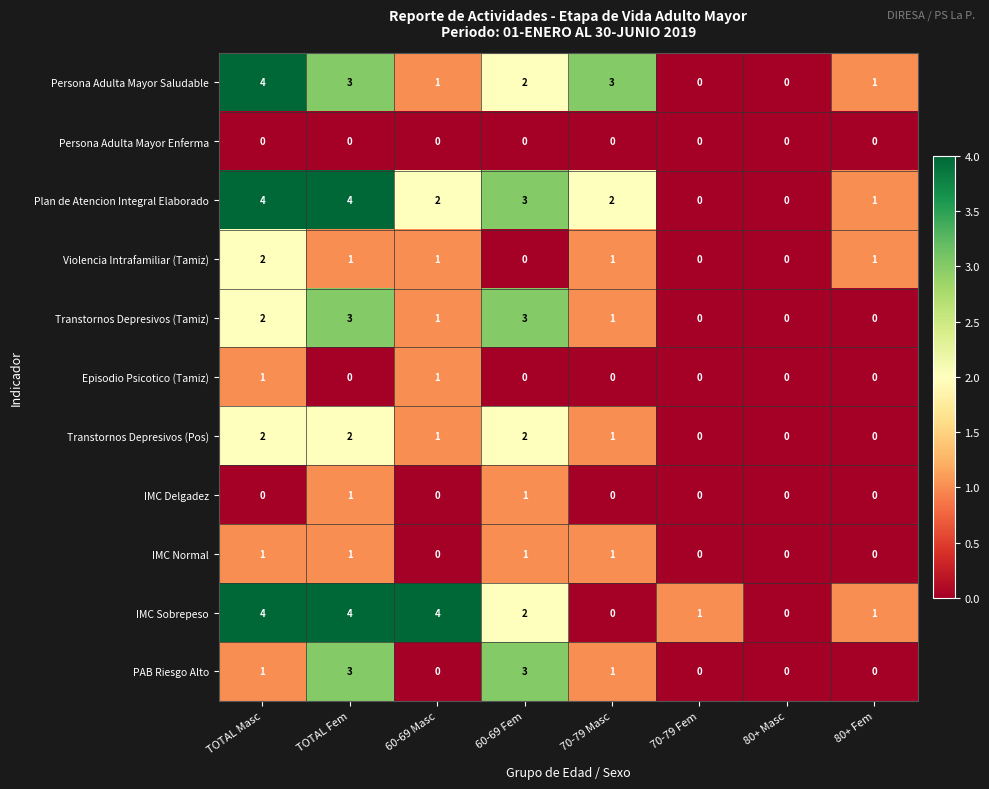

Is the value of Persona Adulta Mayor Saludable at TOTAL Masc greater than the value of PAB Riesgo Alto at 60-69 Fem?

Yes